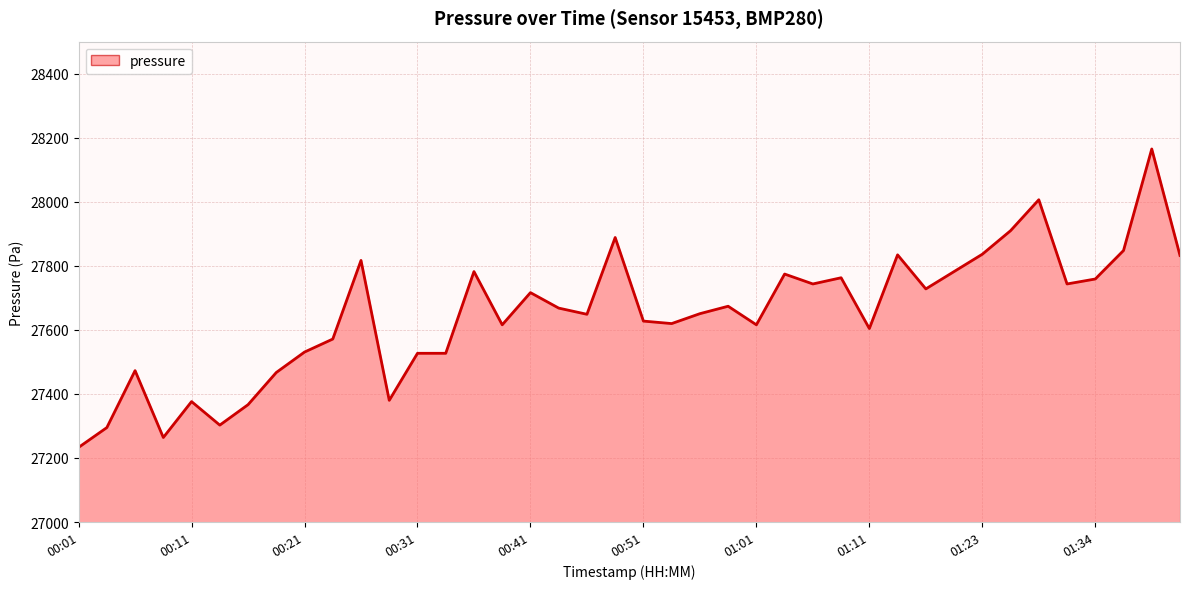

What is the difference between the maximum and minimum values?

931.8